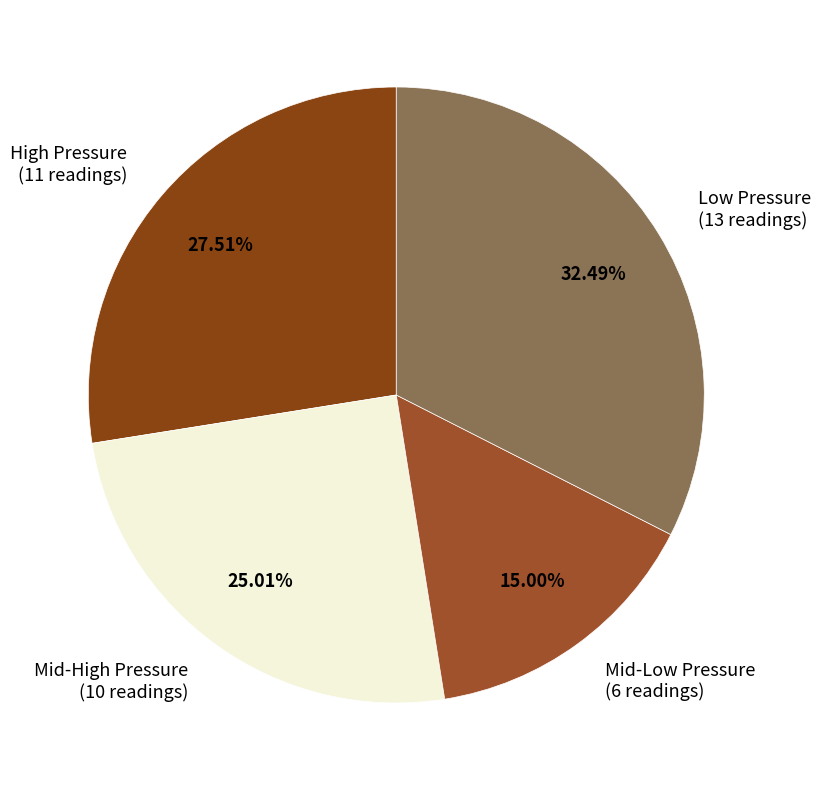

Is the sum of Mid-High Pressure (10 readings) and Mid-Low Pressure (6 readings) greater than half?

No